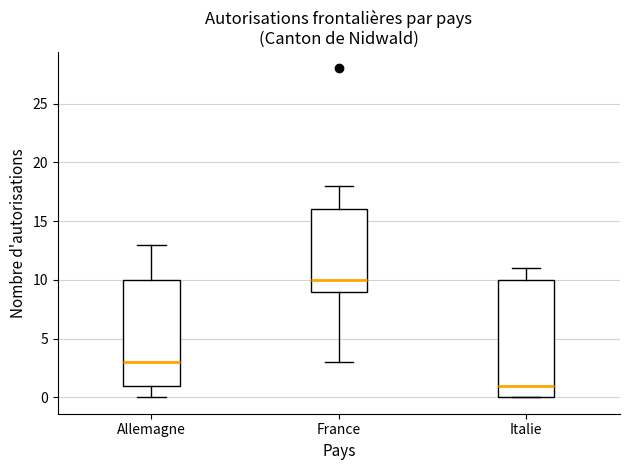

Reading left to right, read every box against the y-axis: the position of its median line, the range the box covers, and the ends of its whiskers. The values are not printed on the chart, so give them approximately, as read against the axis.

Allemagne: median 3, box 1 to 10, whiskers 0 to 13
France: median 10, box 9 to 16, whiskers 3 to 18
Italie: median 1, box 0 to 10, whiskers 0 to 11